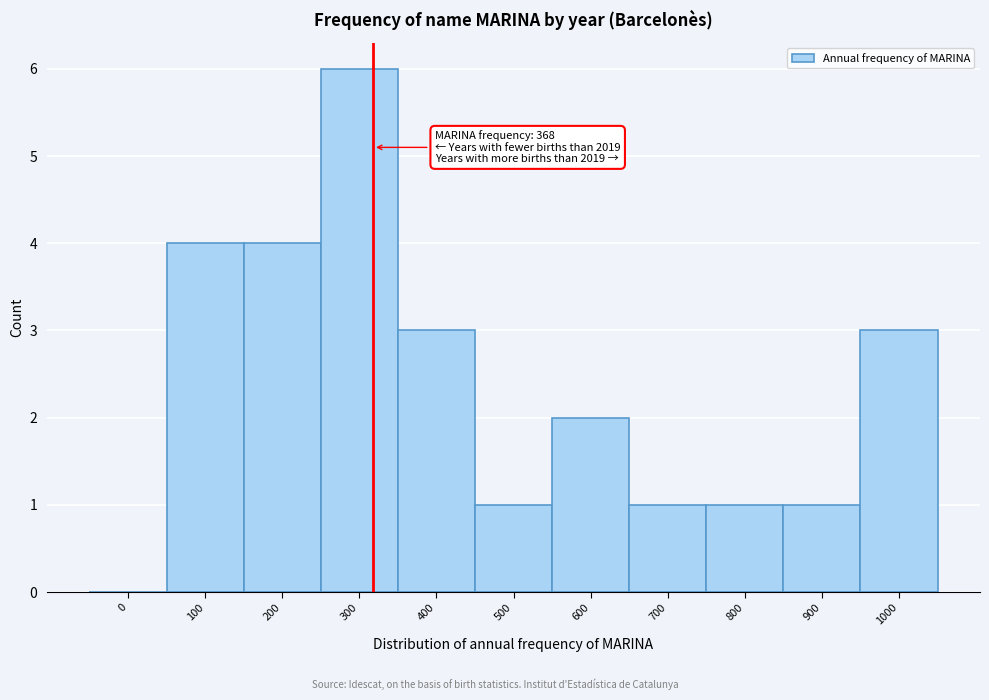

Reading left to right, what are all the values shown in this chart?

0=0	100=4	200=4	300=6	400=3	500=1	600=2	700=1	800=1	900=1	1000=3